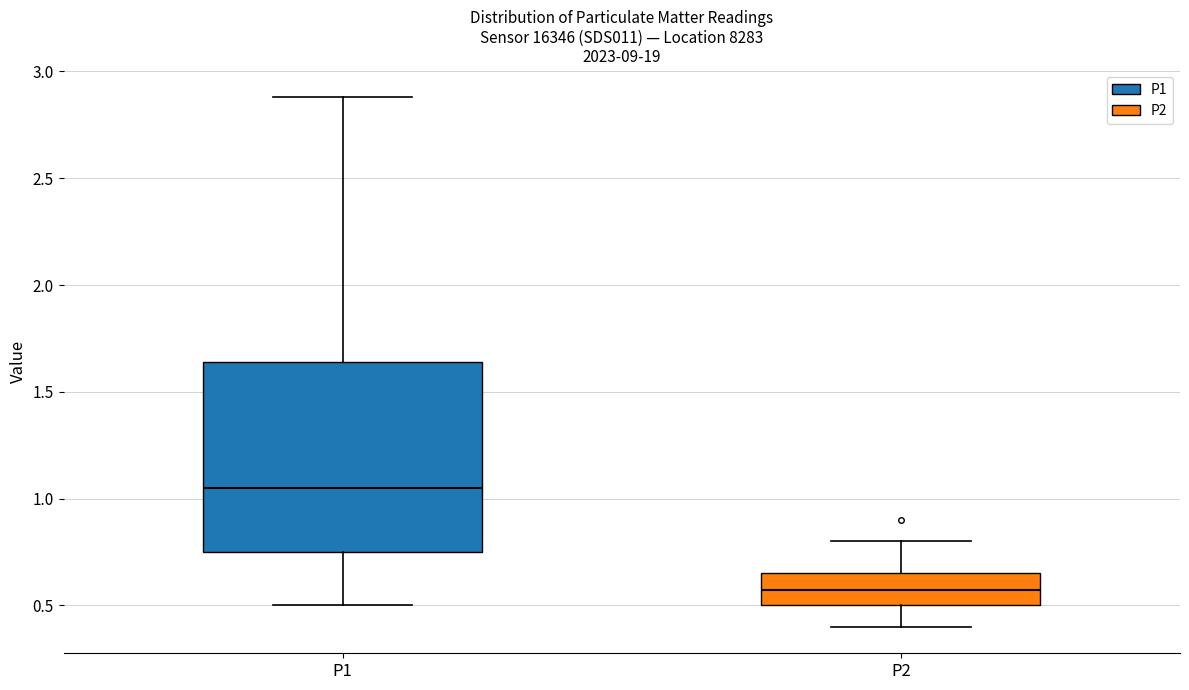

Comparing the boxes themselves (not the whiskers), which one is the tallest?

P1